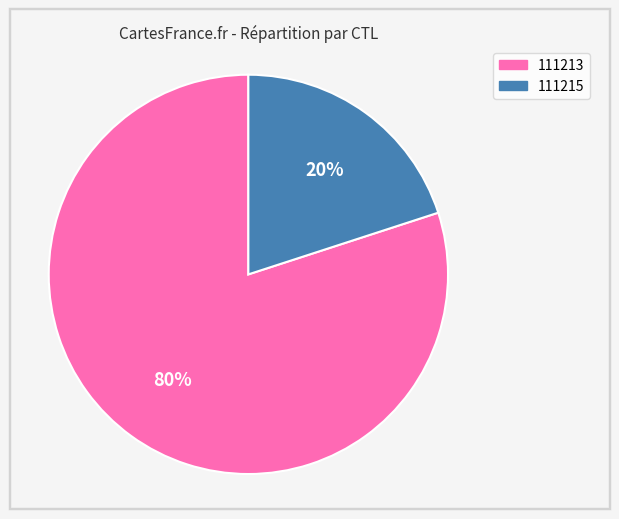

What is the largest slice in the pie chart?

111213